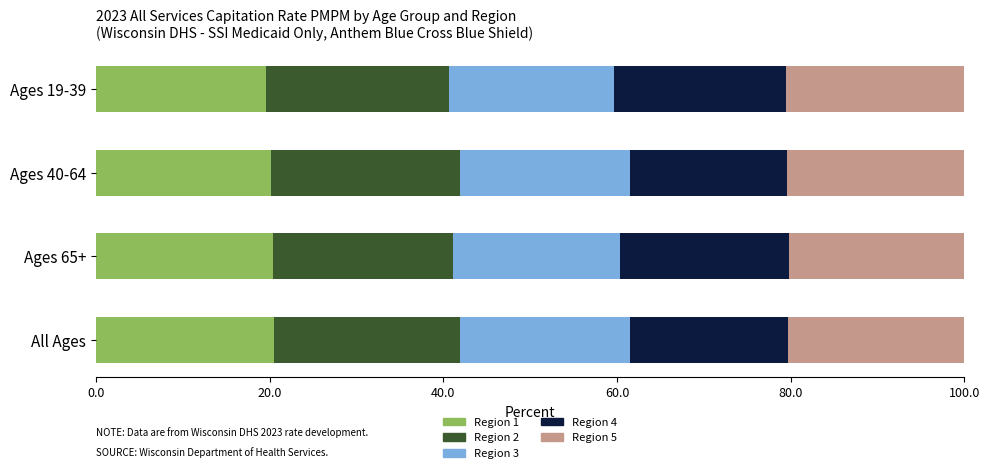

What is the total value across all series at All Ages?

100.0